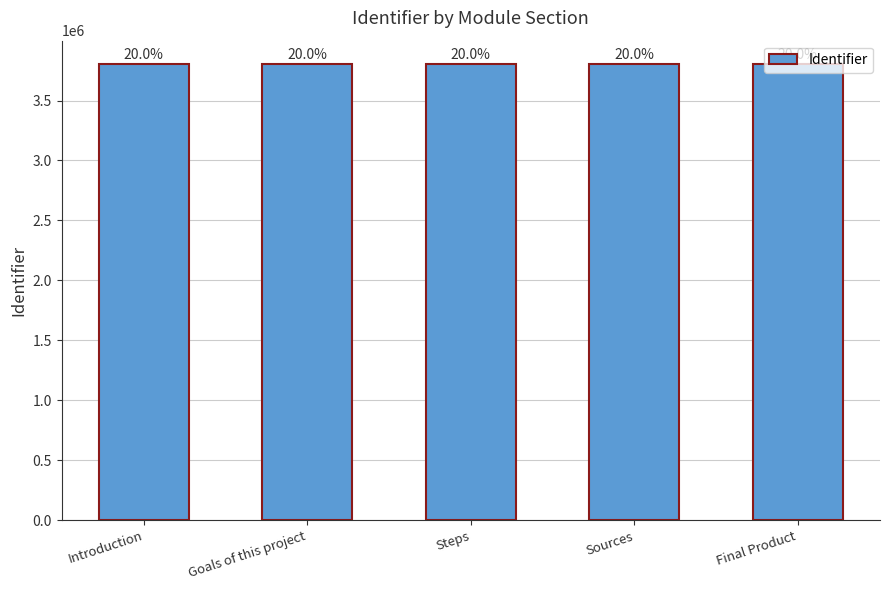

Are the bars horizontal?

No